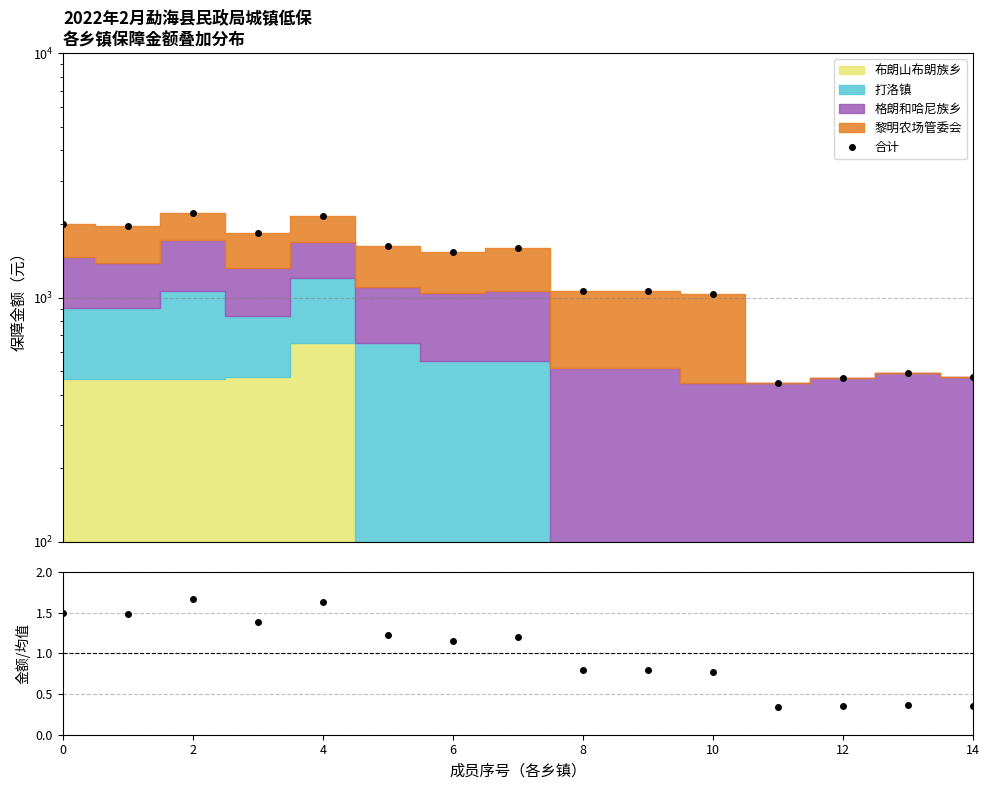

What is the greatest value displayed?

2215.0